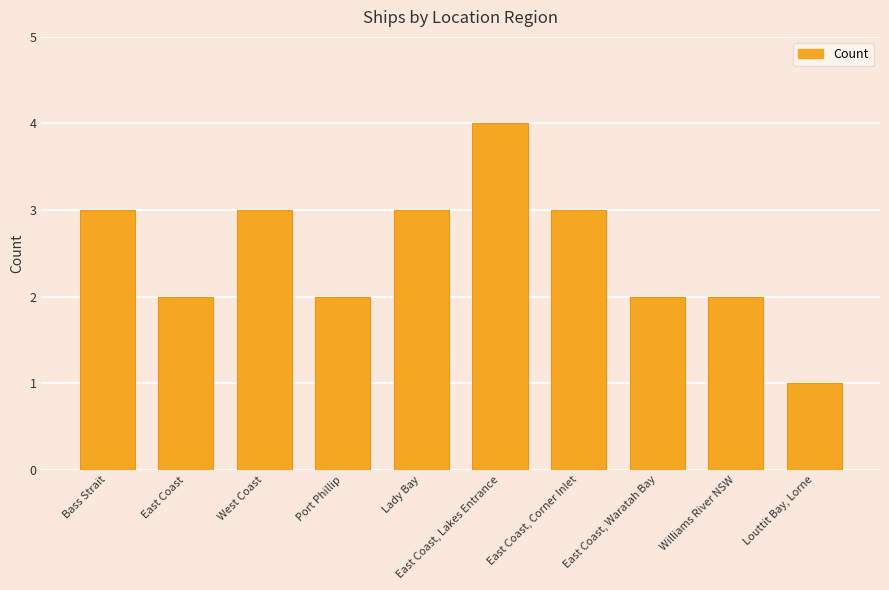

The chart shows a value of 3 at West Coast. True or false?

True